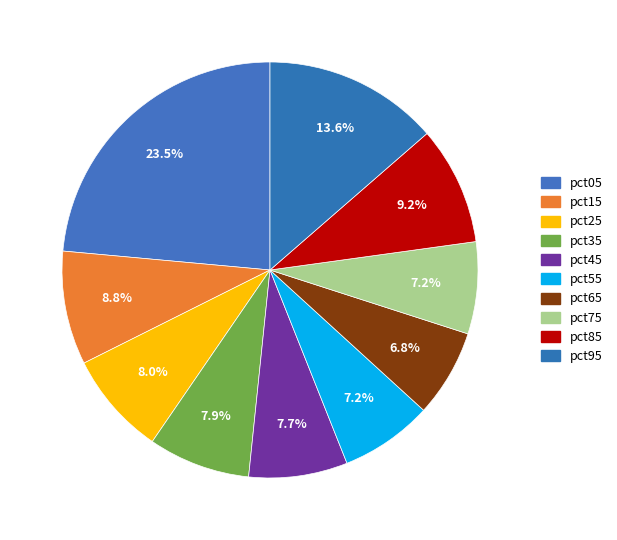

To the nearest percent, what is the difference between the largest and smallest slice percentages?

17%